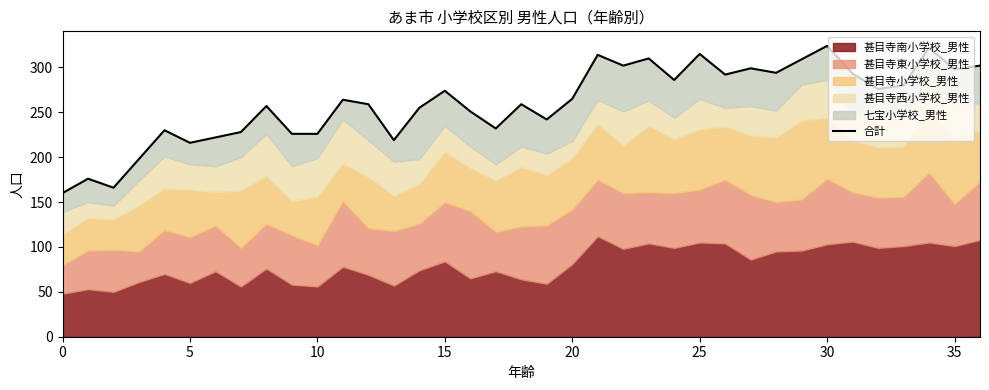

How many interior local peaks (higher than both neighbors) does the data have?

12